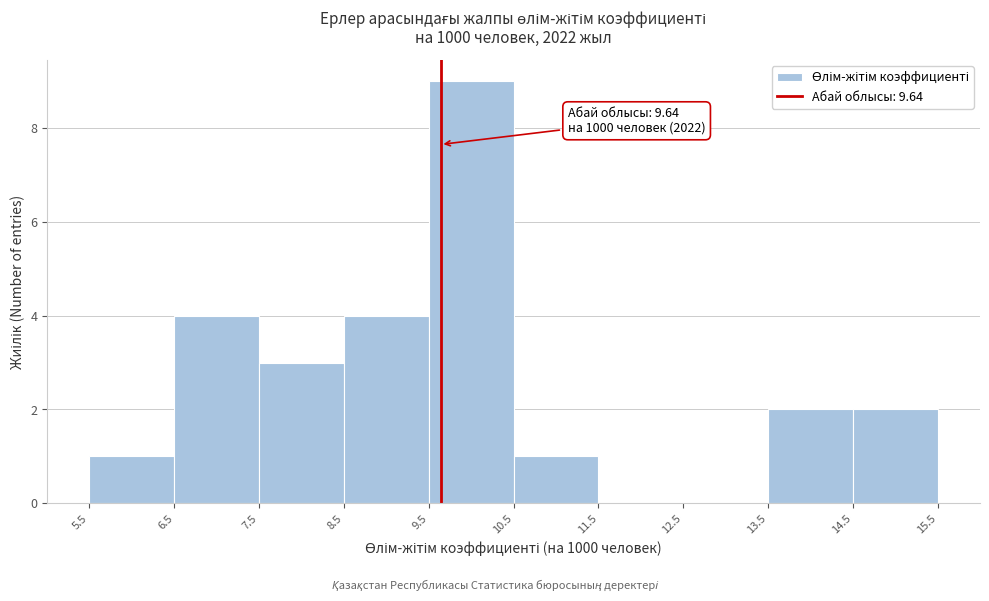

Over which range of the x-axis is the bar tallest?

9.5 to 10.5